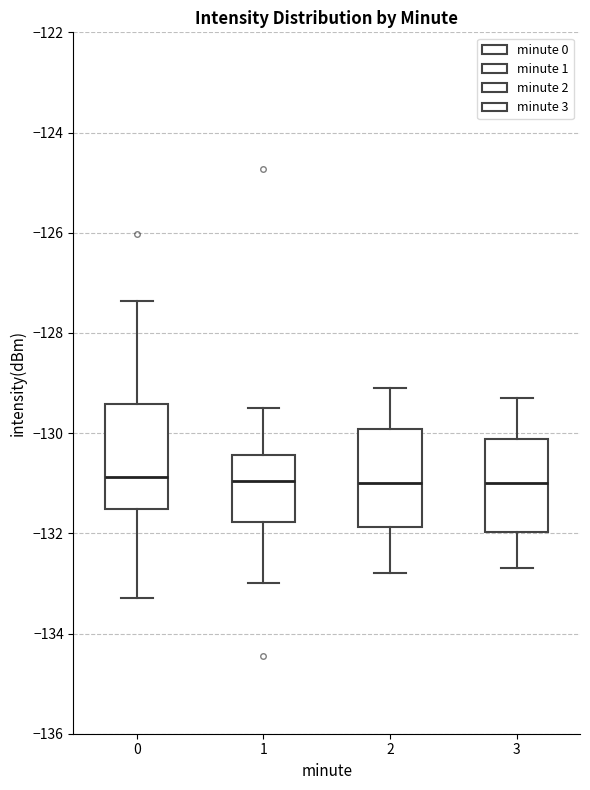

Reading left to right, read every box against the y-axis: the position of its median line, the range the box covers, and the ends of its whiskers. The values are not printed on the chart, so give them approximately, as read against the axis.

0: median -130.8, box -131.6 to -129.4, whiskers -133.2 to -127.4
1: median -131.0, box -131.8 to -130.4, whiskers -133.0 to -129.4
2: median -131.0, box -131.8 to -130.0, whiskers -132.8 to -129.0
3: median -131.0, box -132.0 to -130.2, whiskers -132.6 to -129.2